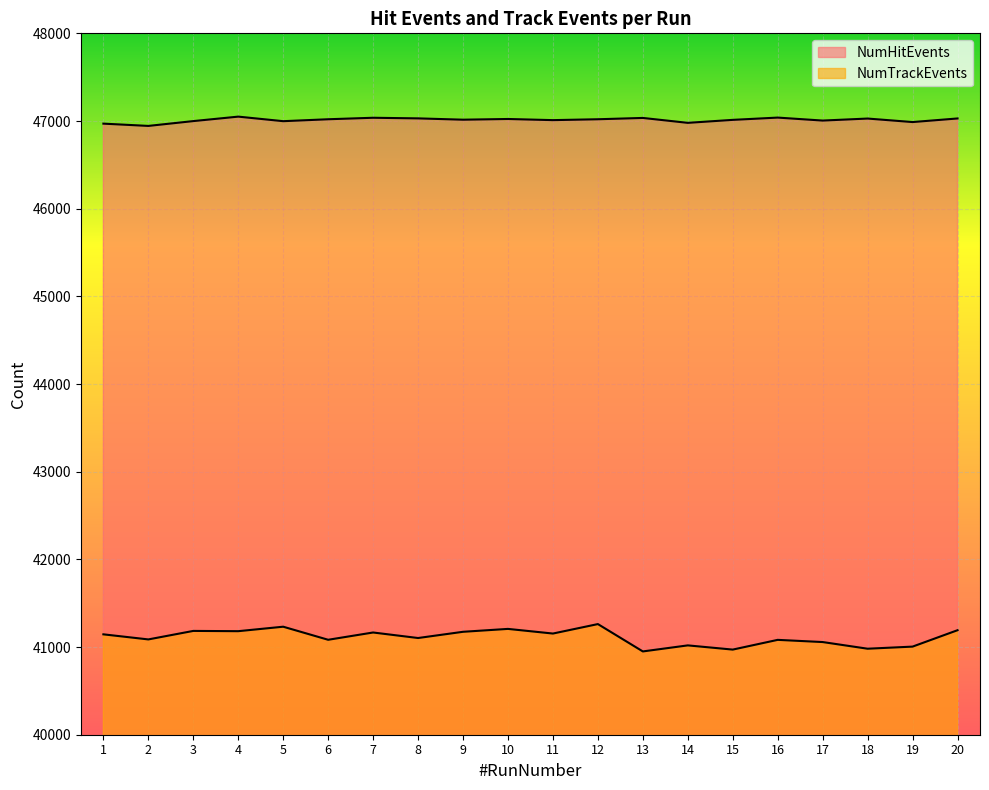

What are all the series names shown in the legend?

NumHitEvents, NumTrackEvents